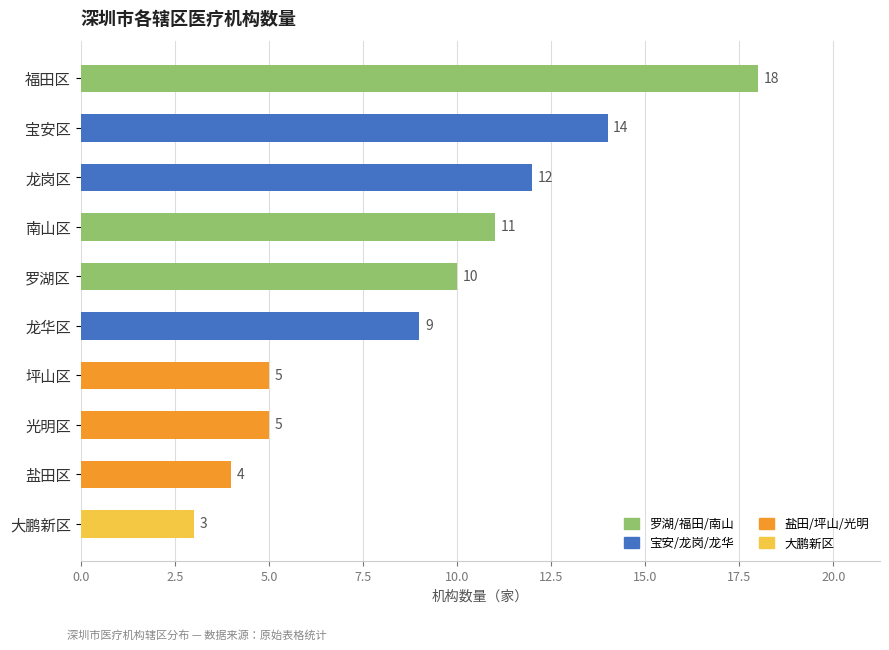

What is the approximate value at 大鹏新区?

3